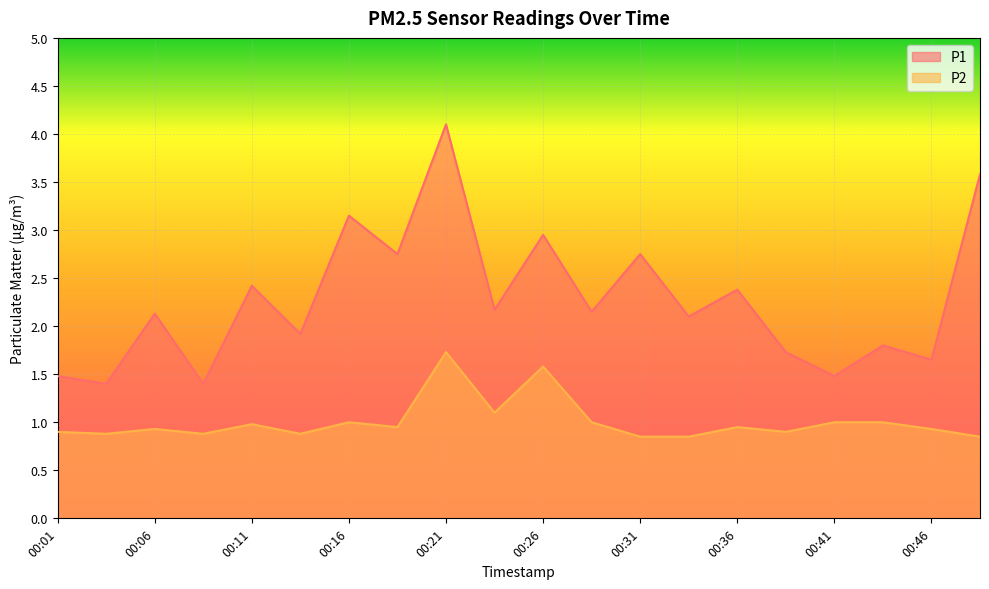

How many lines are shown in the chart?

2